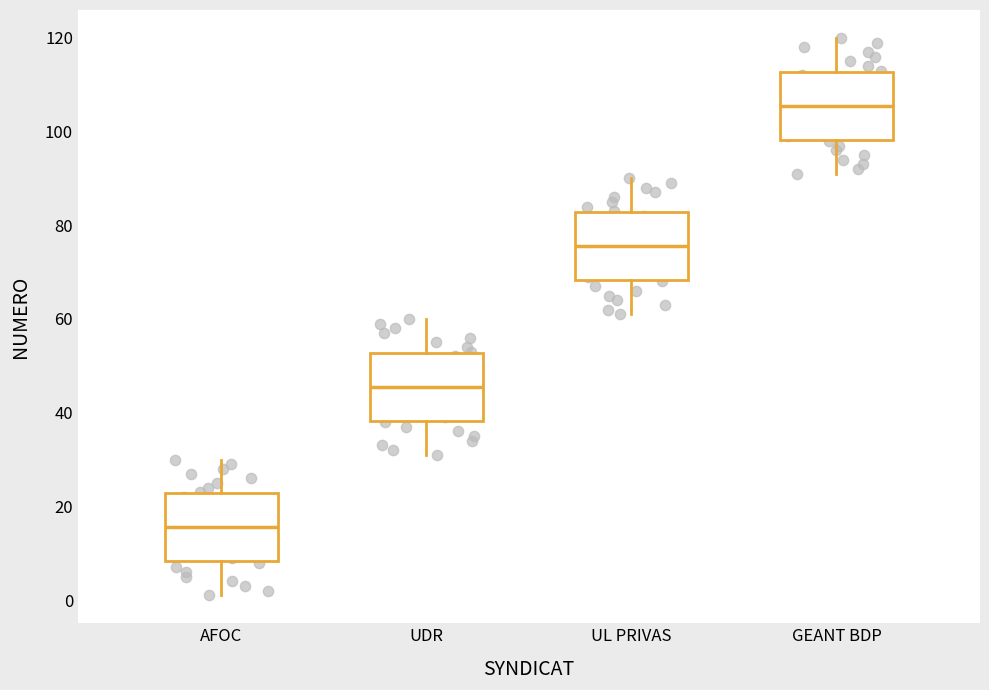

Which box has the highest median line?

GEANT BDP